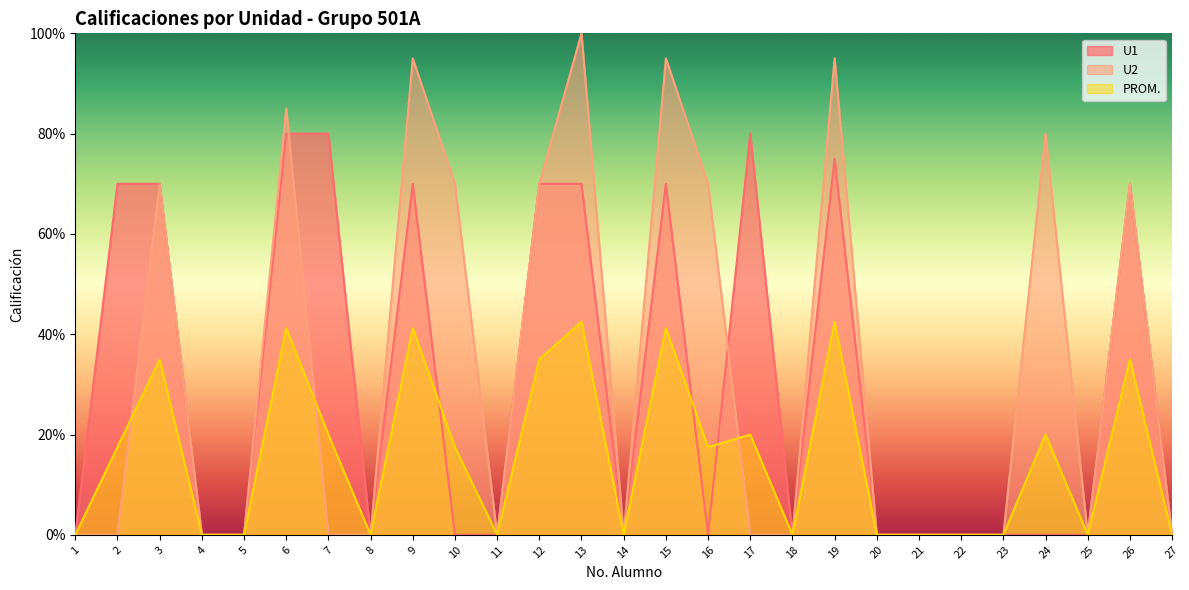

Which category has the lowest value across all series?

1